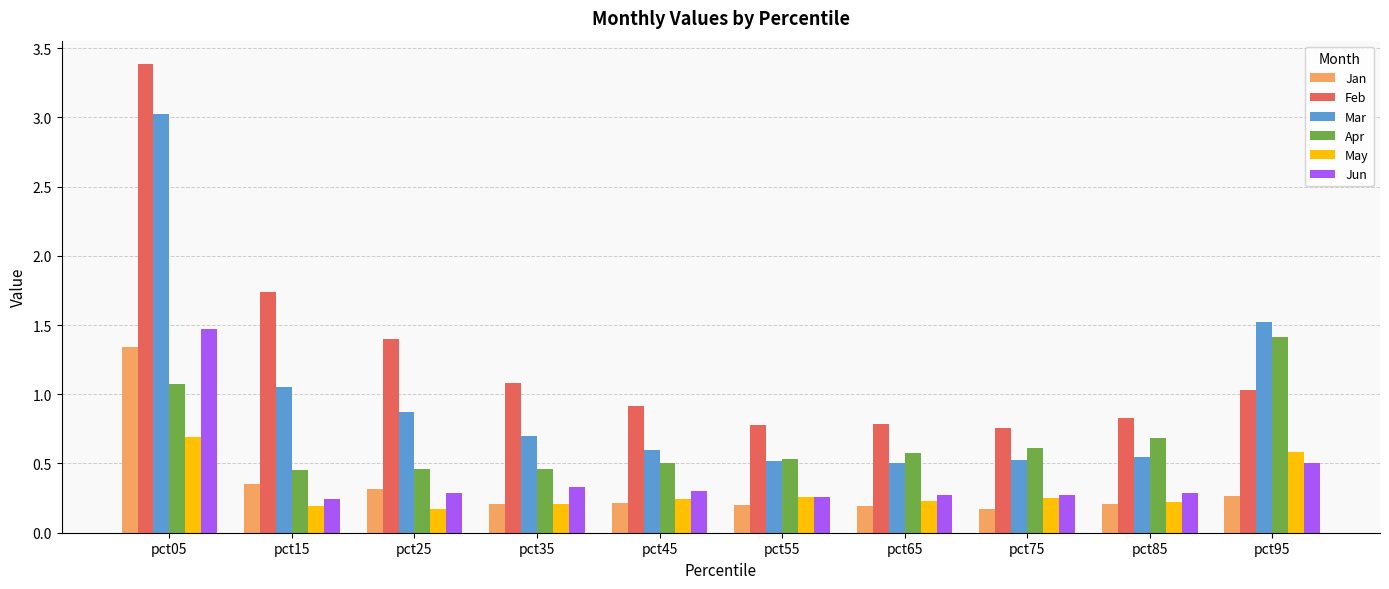

What is the spread (max minus min) of values at pct45?

0.7